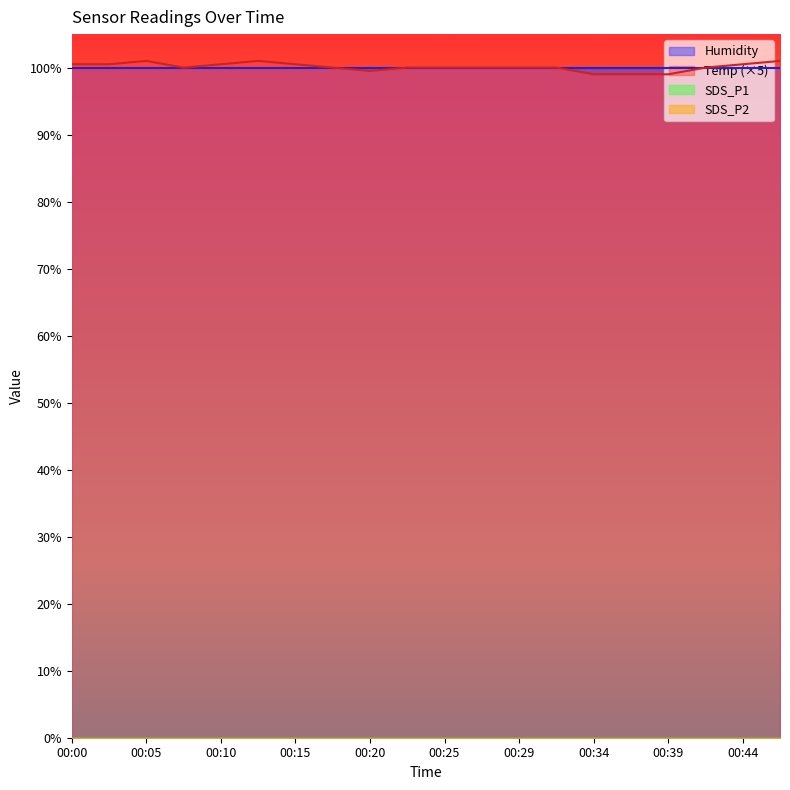

At which category is the sum across all series the highest?

00:05